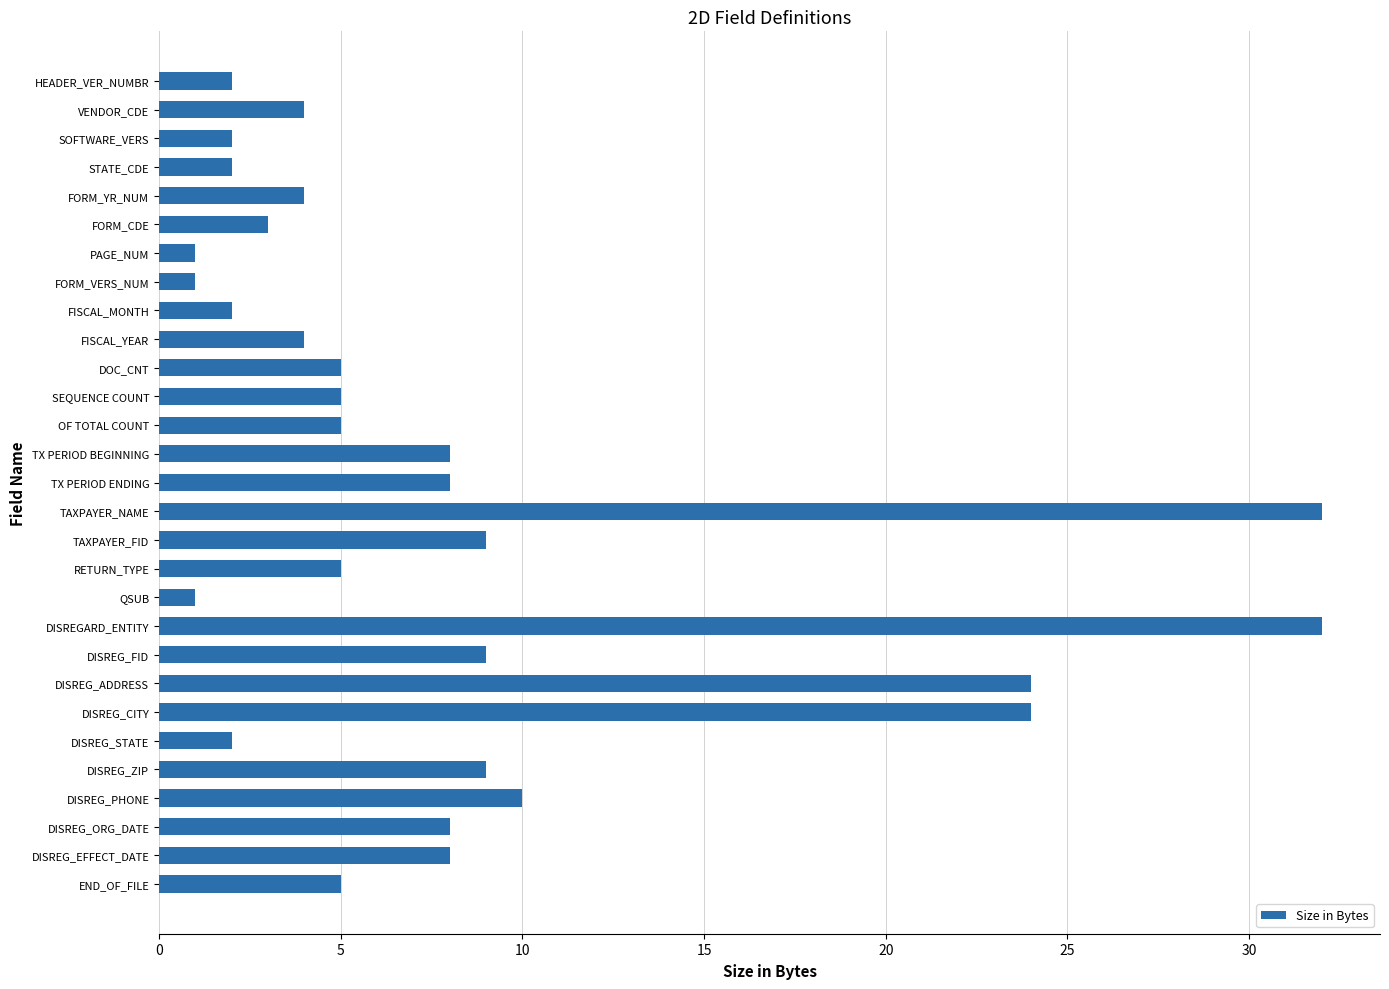

What is the label of the 12th bar from the bottom?

RETURN_TYPE